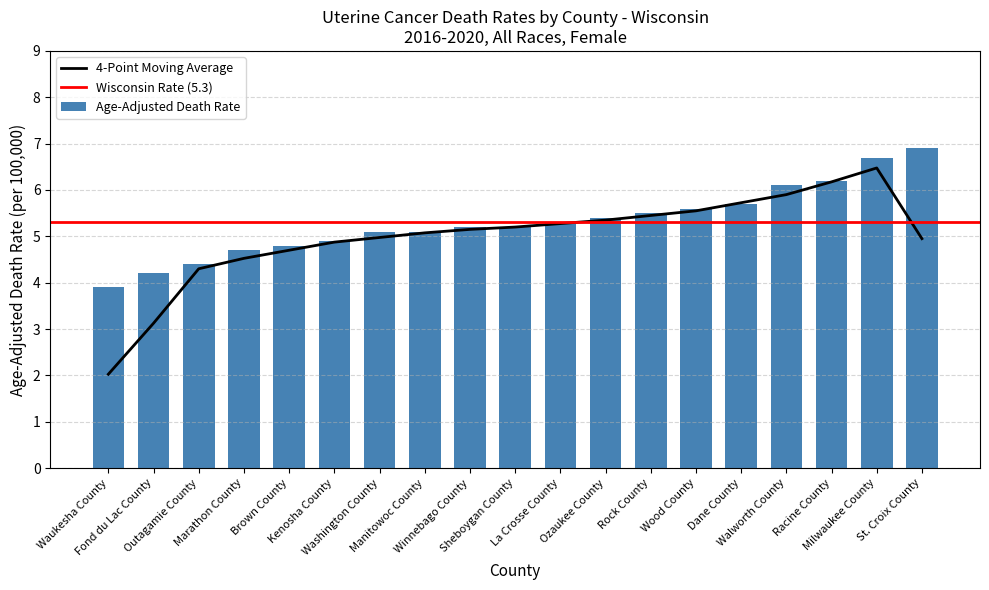

What is the change in value from Waukesha County to Winnebago County?

+1.3